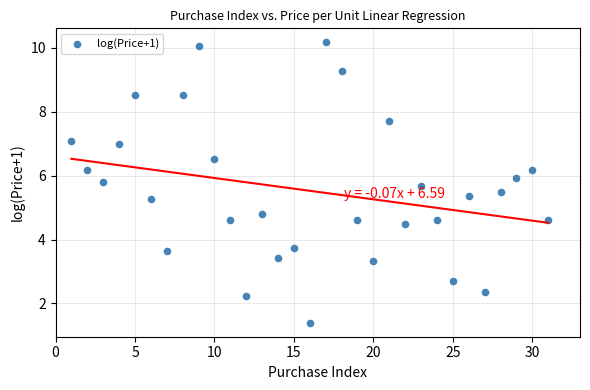

What is the range of Y values (max minus min)?

8.8